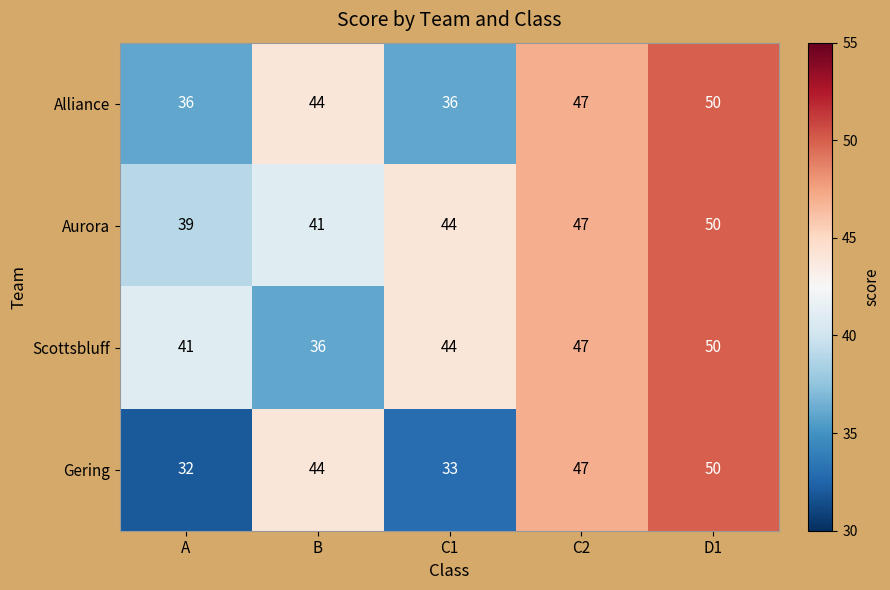

True or false: Scottsbluff has a value of 16 at C1.

False